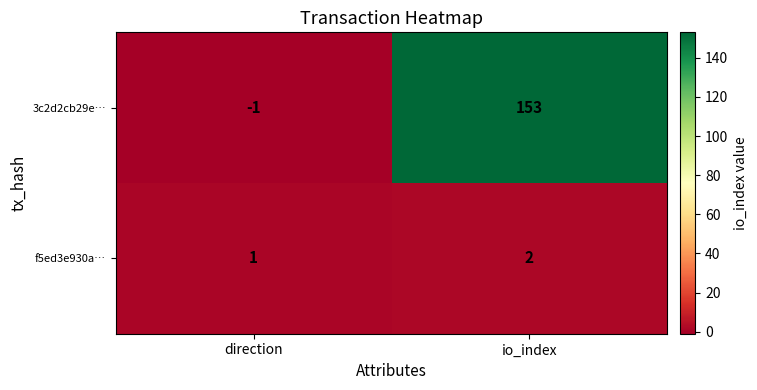

How many negative values does the 3c2d2cb29e… series have?

1